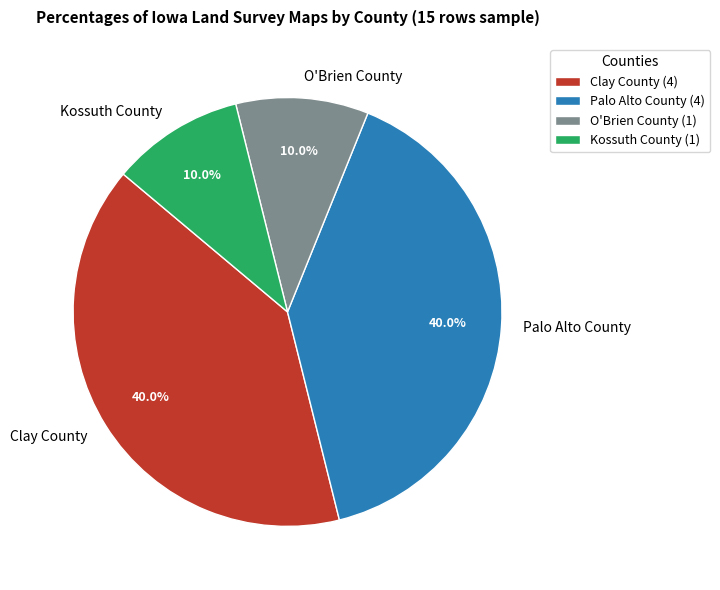

Is there any slice that represents more than half of the pie?

No